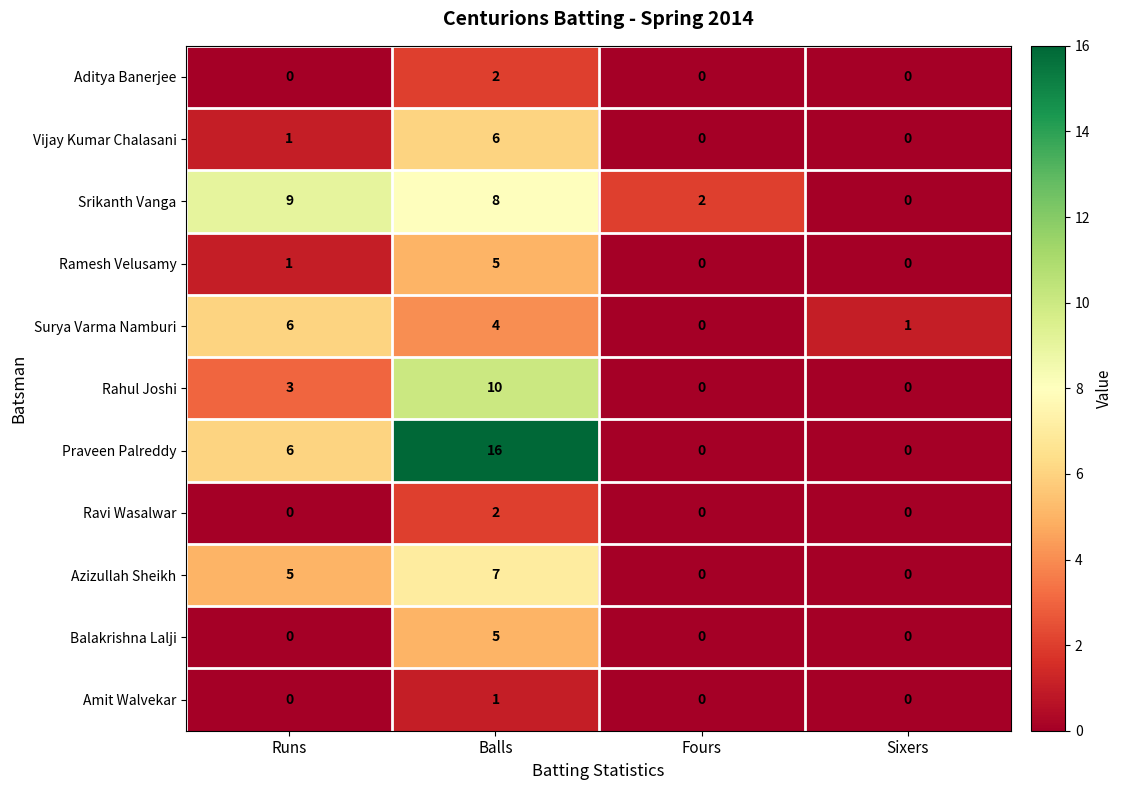

Is it true that Amit Walvekar equals 0 at Fours?

True